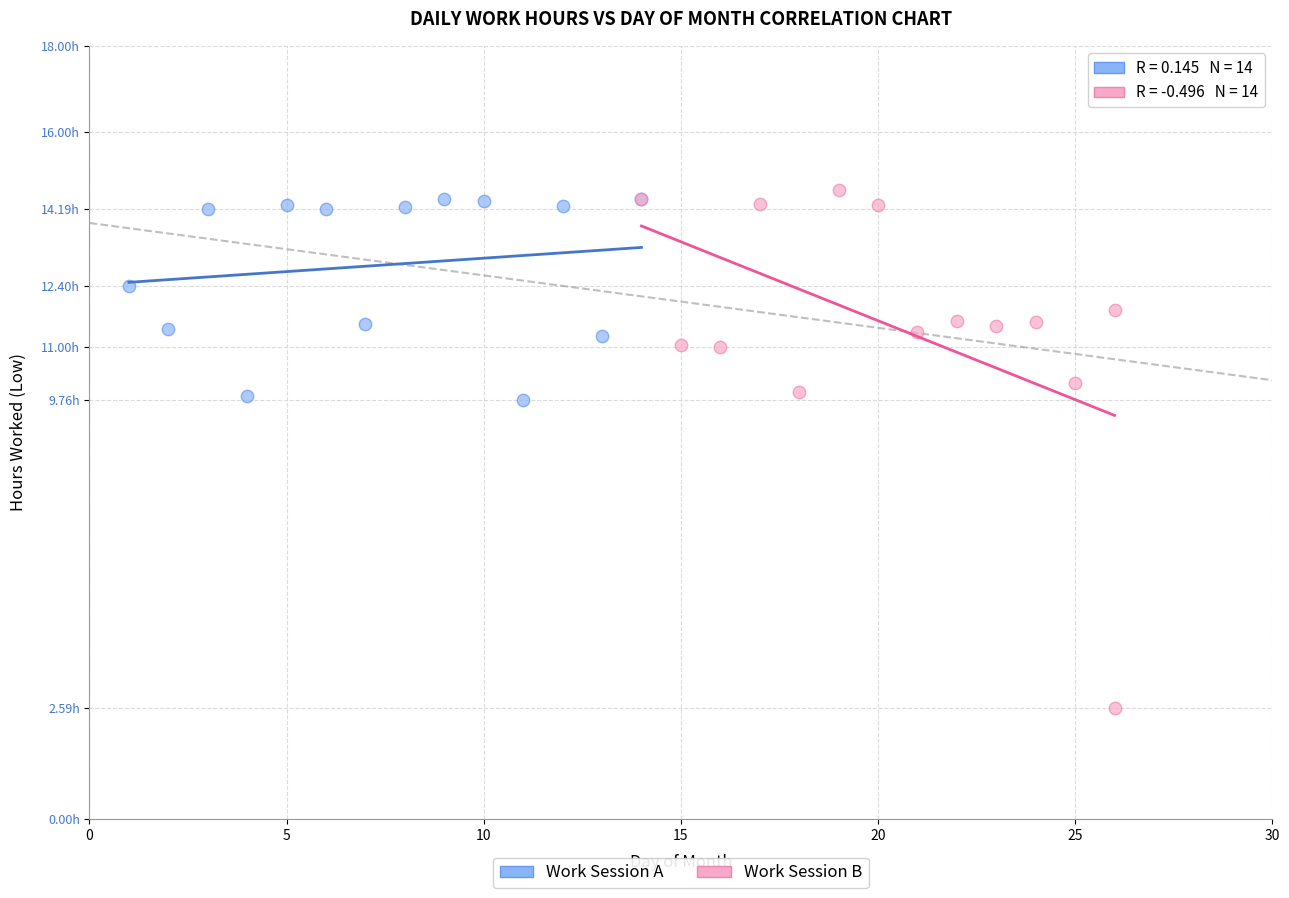

Which series reaches the maximum Y coordinate?

Work Session B